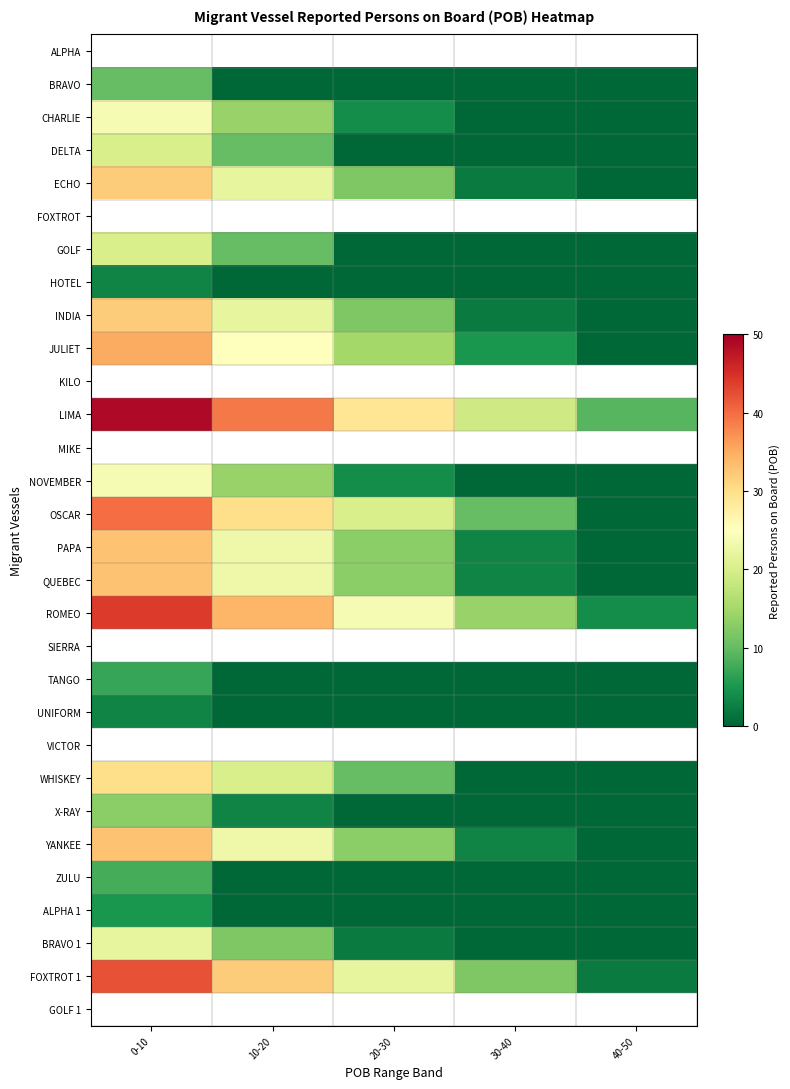

List the labels in order of BRAVO 1 value, smallest first.

30-40, 40-50, 20-30, 10-20, 0-10